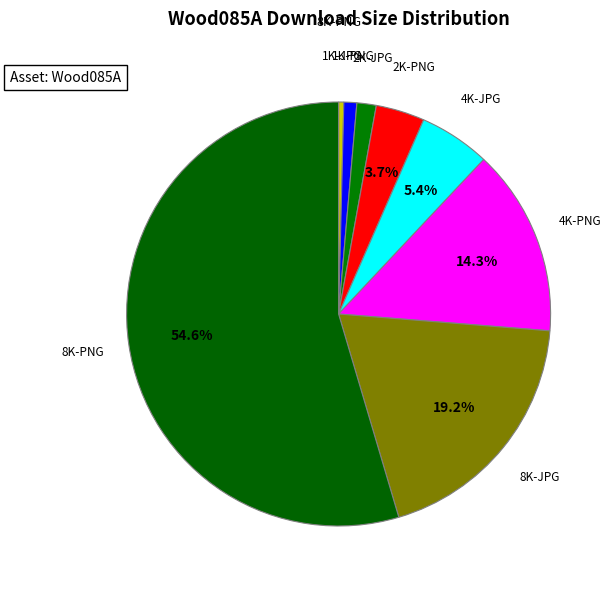

How many slices are in this pie chart?

8